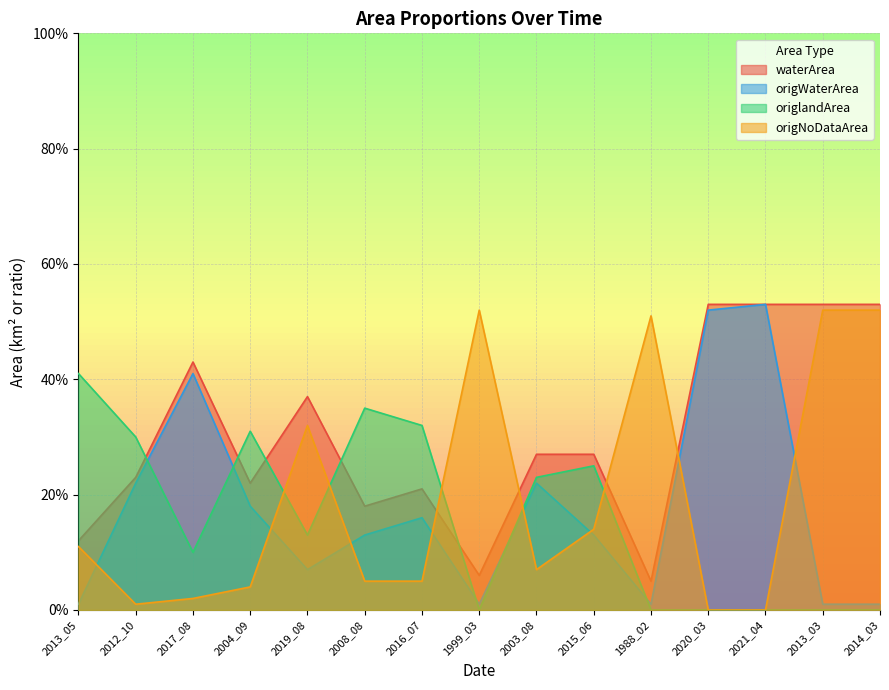

List the series in order of their peak value, highest first.

waterArea, origWaterArea, origNoDataArea, origlandArea